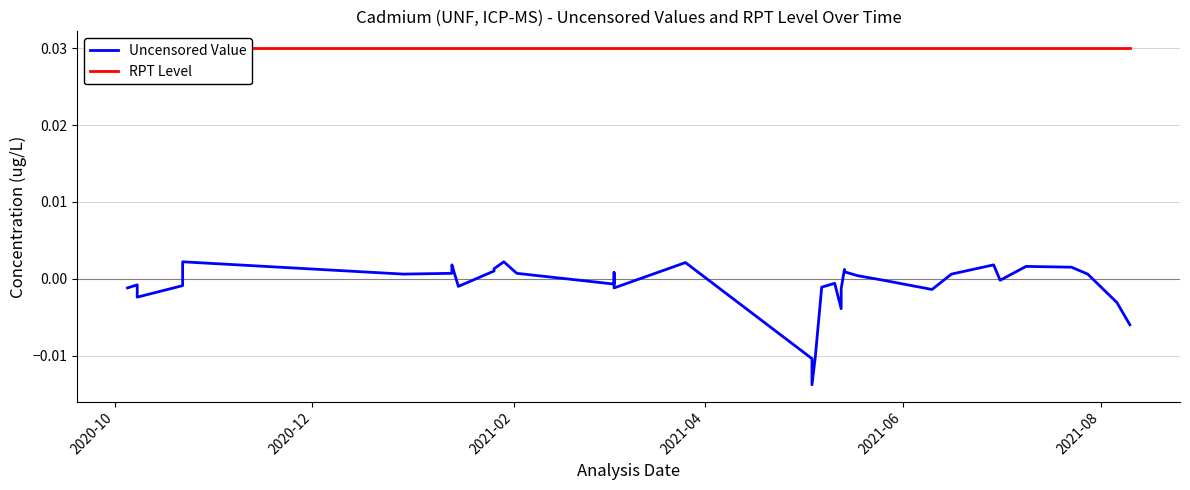

True or false: RPT Level has a value of 0.0 at 7.

False